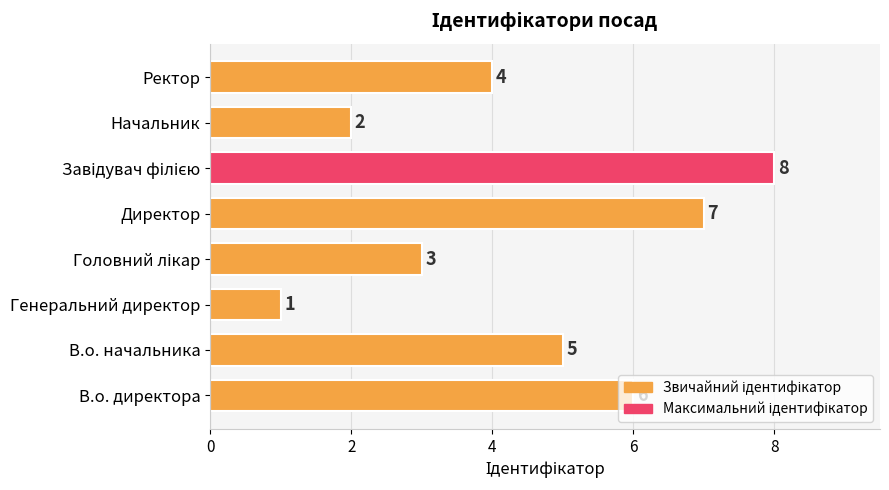

Where is the data nearest to the value 4?

Ректор